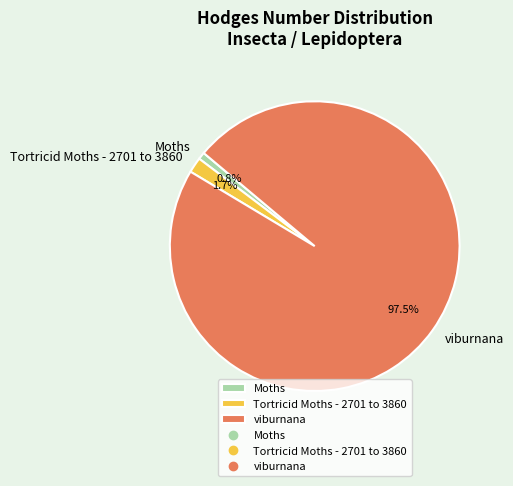

Is Tortricid Moths - 2701 to 3860 the majority of the pie?

No